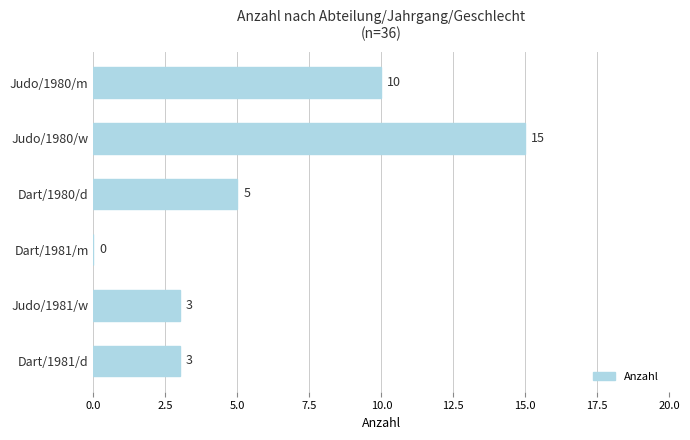

How many values are above zero?

5